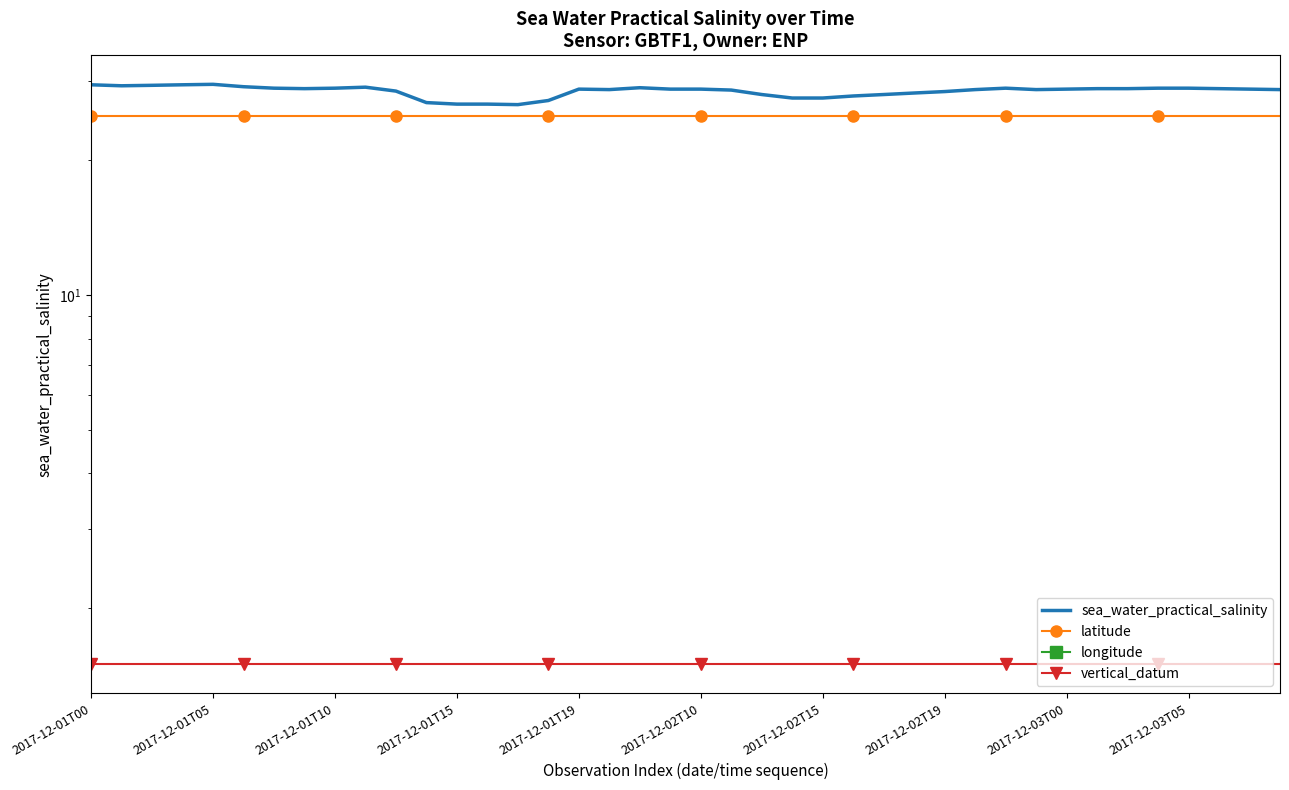

Rank the series by their maximum value, from highest to lowest.

sea_water_practical_salinity, latitude, vertical_datum, longitude